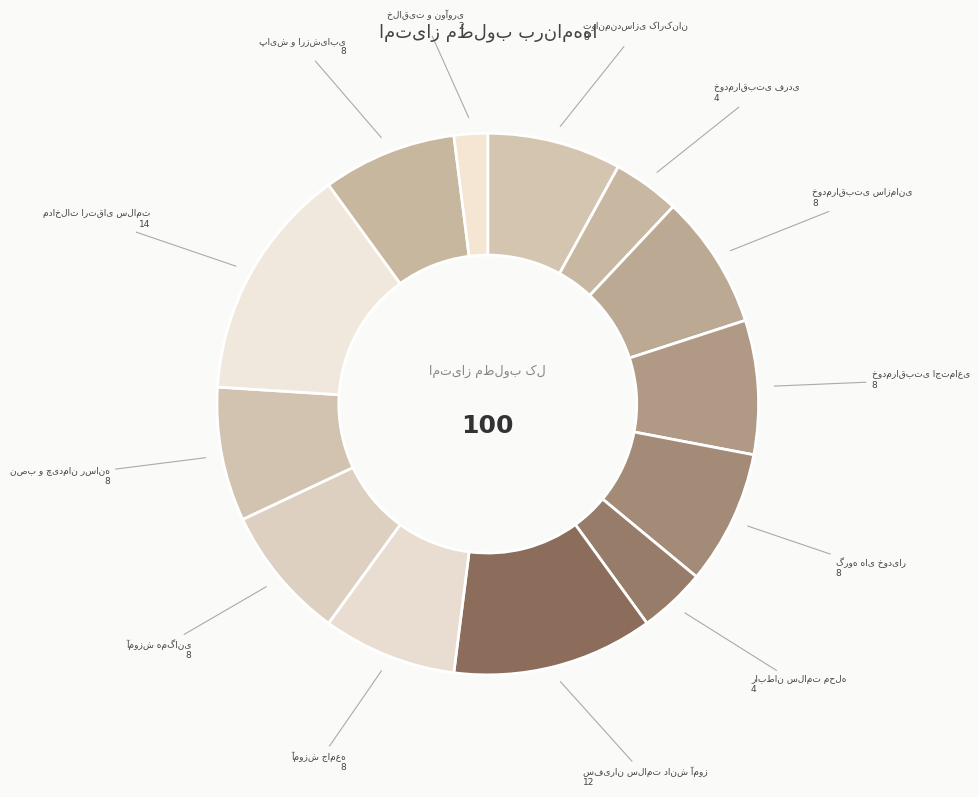

Between توانمندسازی کارکنان and خودمراقبتی اجتماعی, which is larger?

توانمندسازی کارکنان